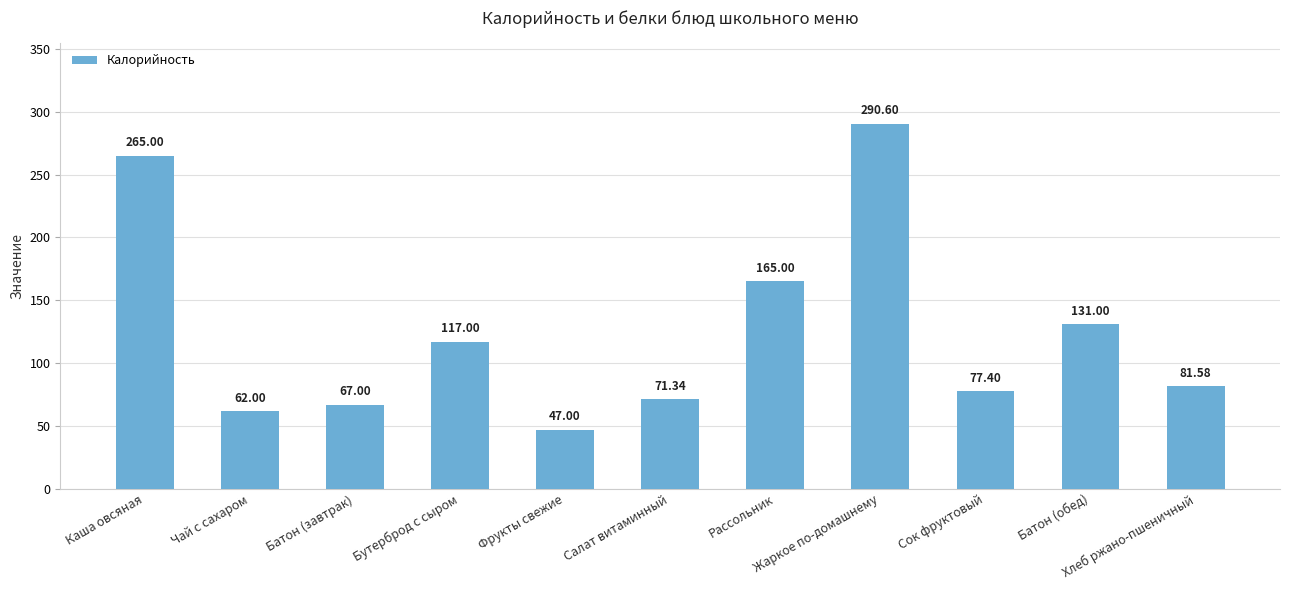

Is it true that the value at Фрукты свежие is 64.6?

False